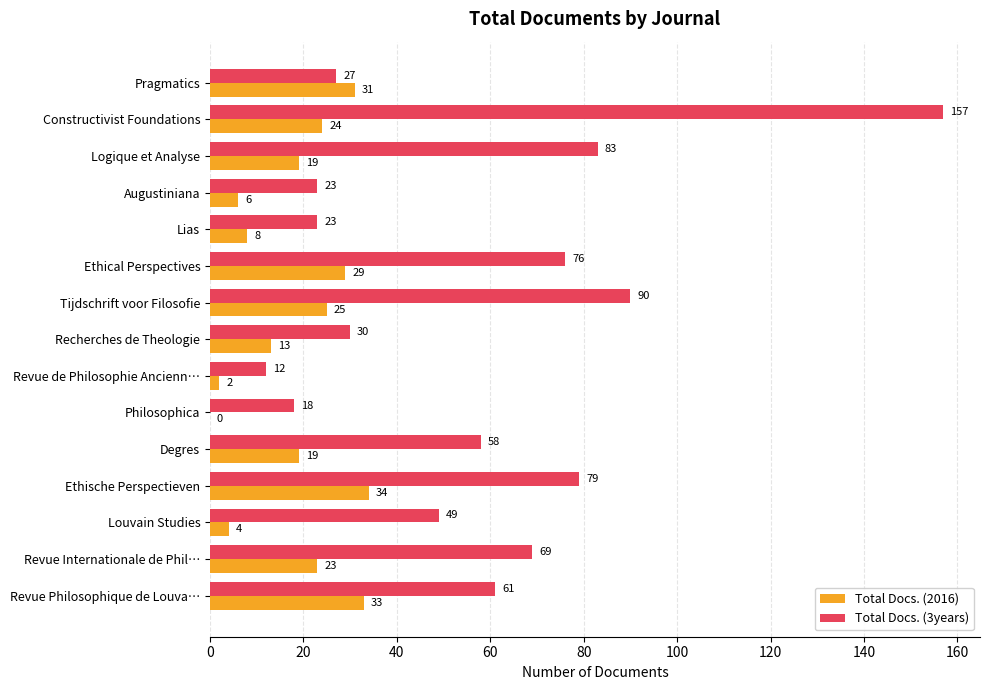

Between Augustiniana and Louvain Studies, which series saw the biggest shift?

Total Docs. (3years)